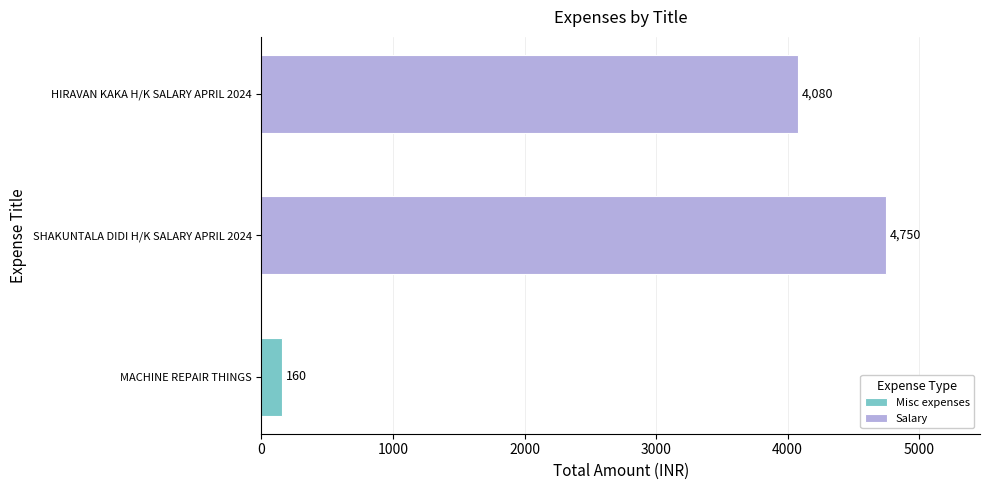

What is the change in value from SHAKUNTALA DIDI H/K SALARY APRIL 2024 to HIRAVAN KAKA H/K SALARY APRIL 2024?

-670